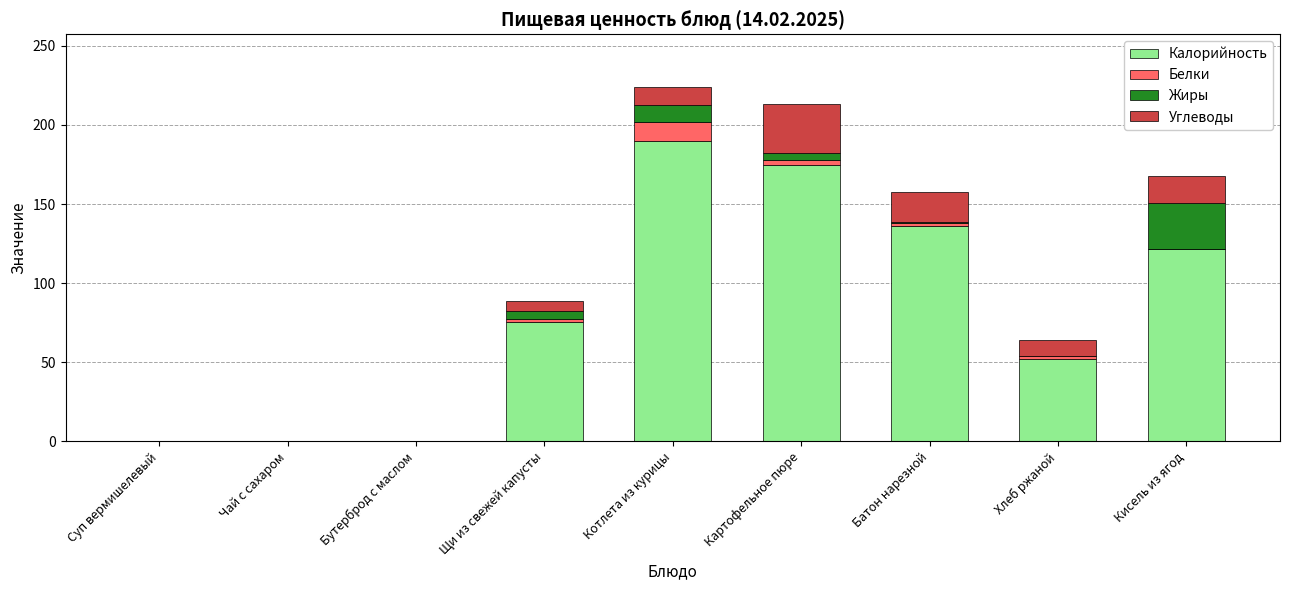

What is the total value across all series at Кисель из ягод?

167.7